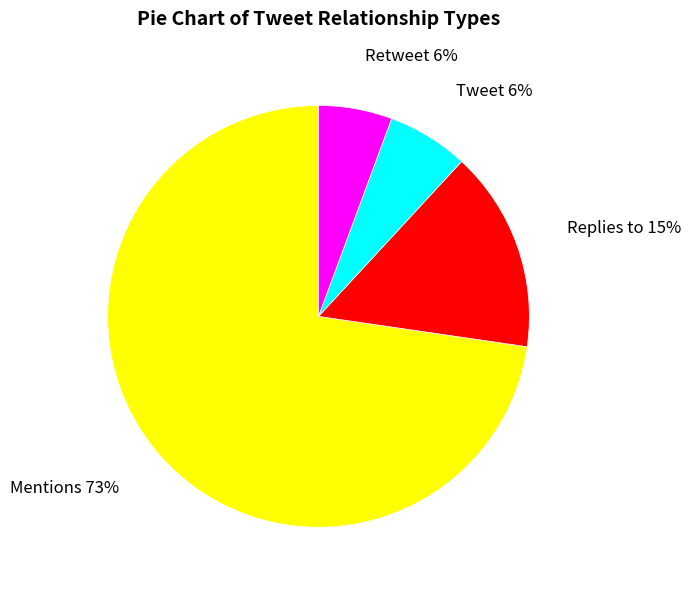

Is the sum of Mentions and Replies to greater than half?

Yes